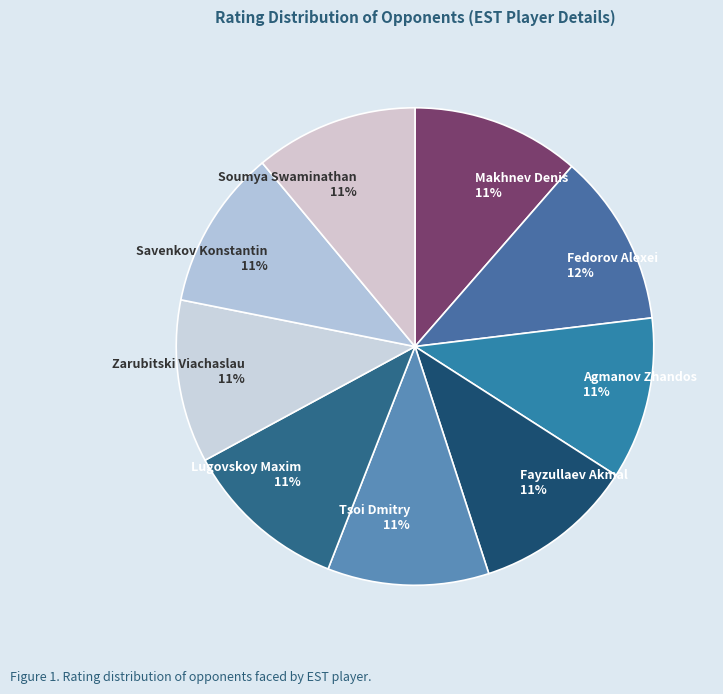

How many slices are in this pie chart?

9